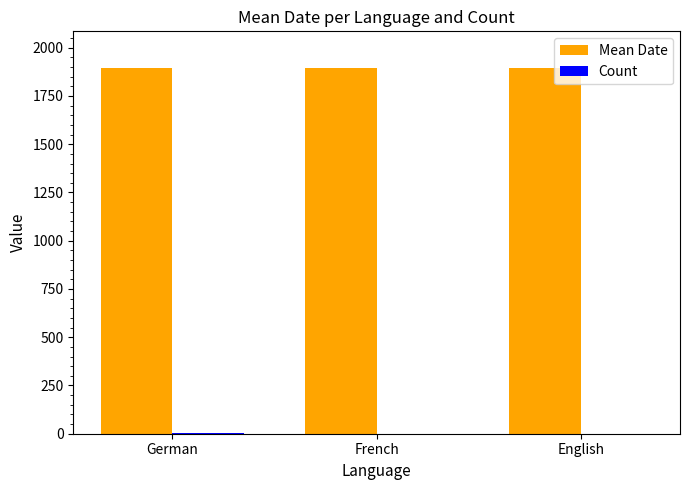

Which series has the largest total across all categories?

Mean Date